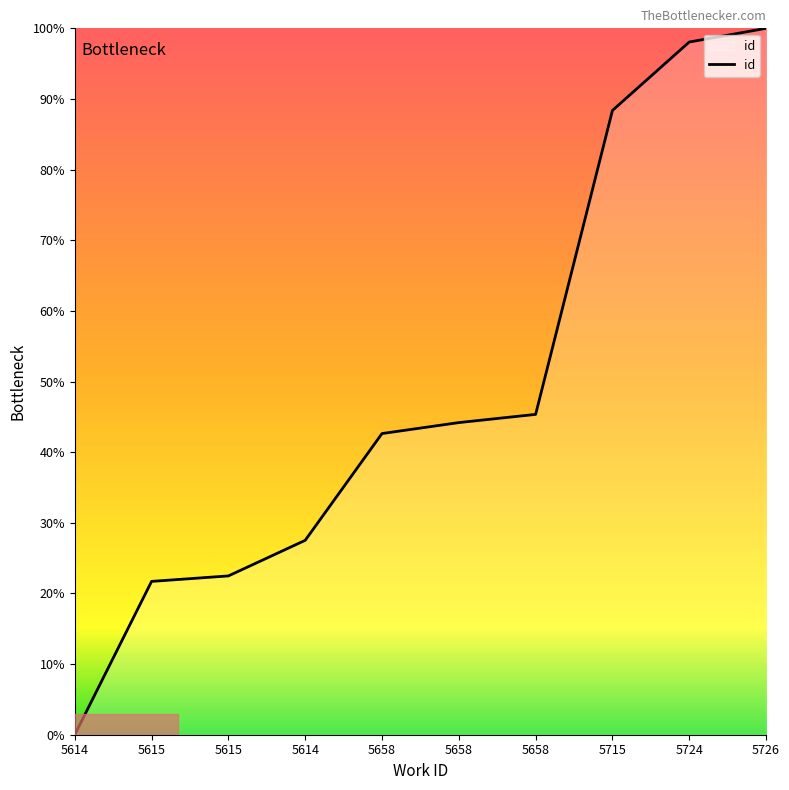

What is the sum of all values?

490.3